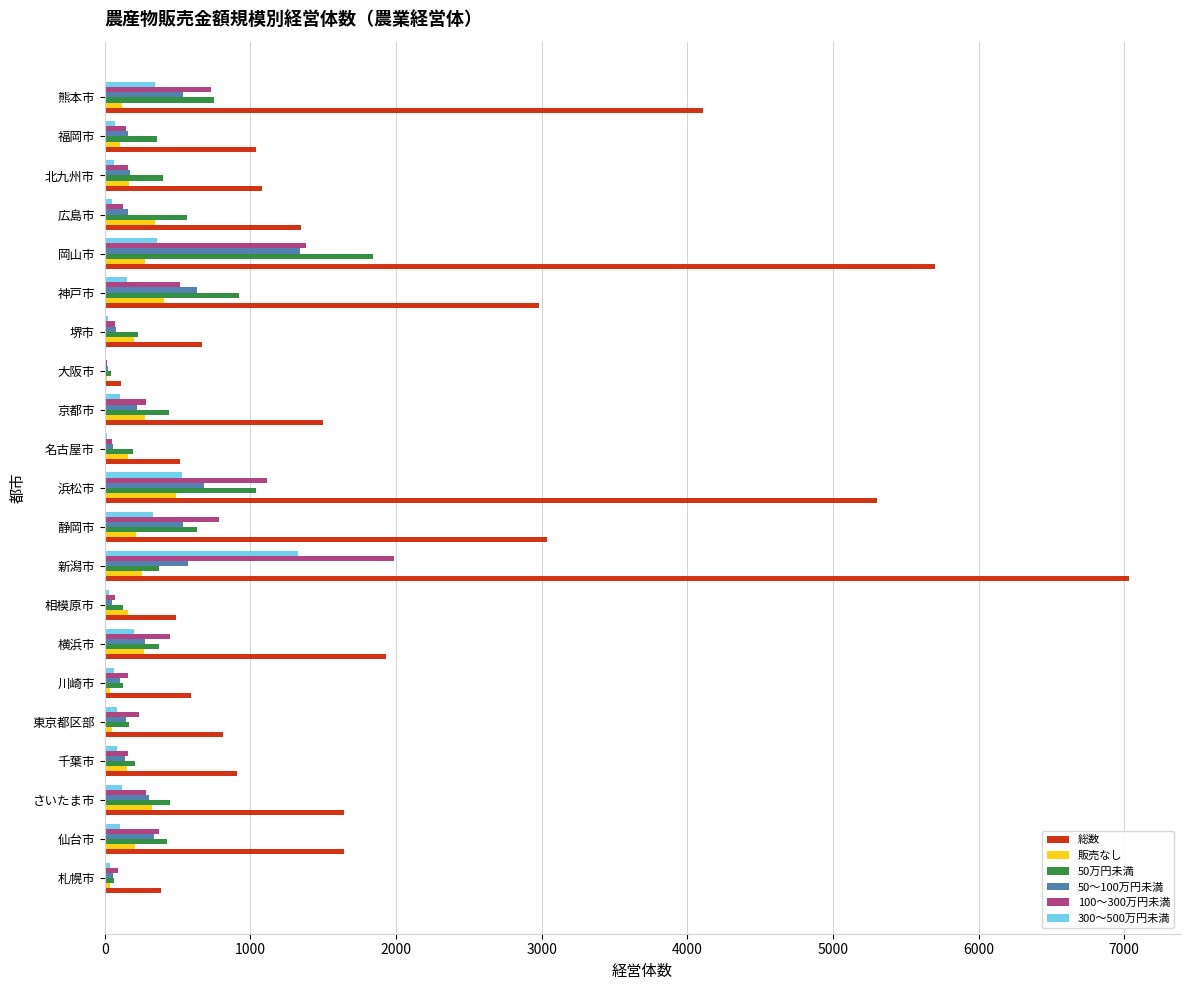

What are all the series names shown in the legend?

総数, 販売なし, 50万円未満, 50～100万円未満, 100～300万円未満, 300～500万円未満